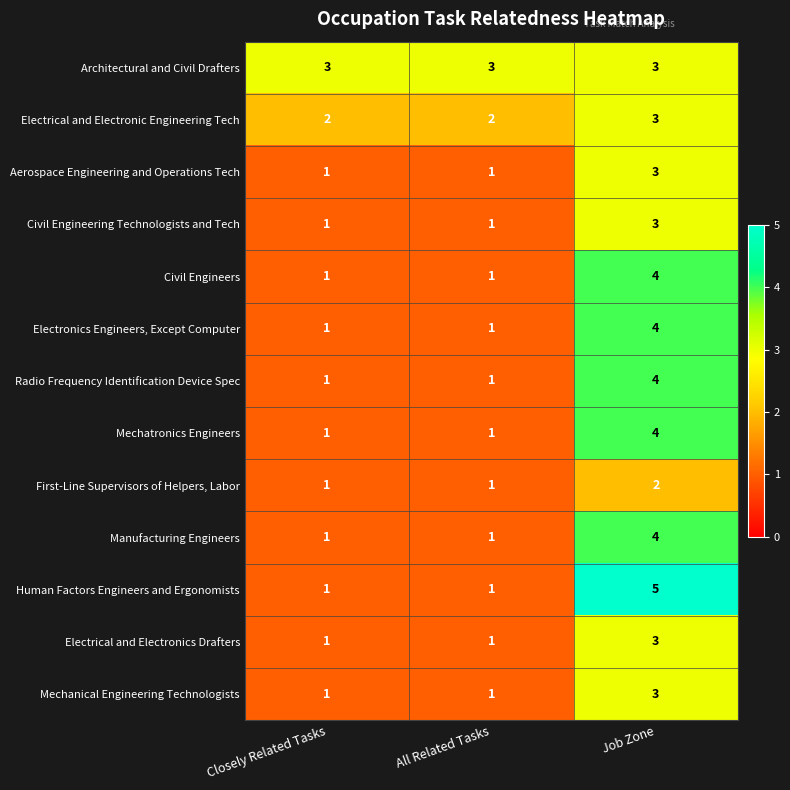

Count the First-Line Supervisors of Helpers, Labor values in the range 1 to 2.

3